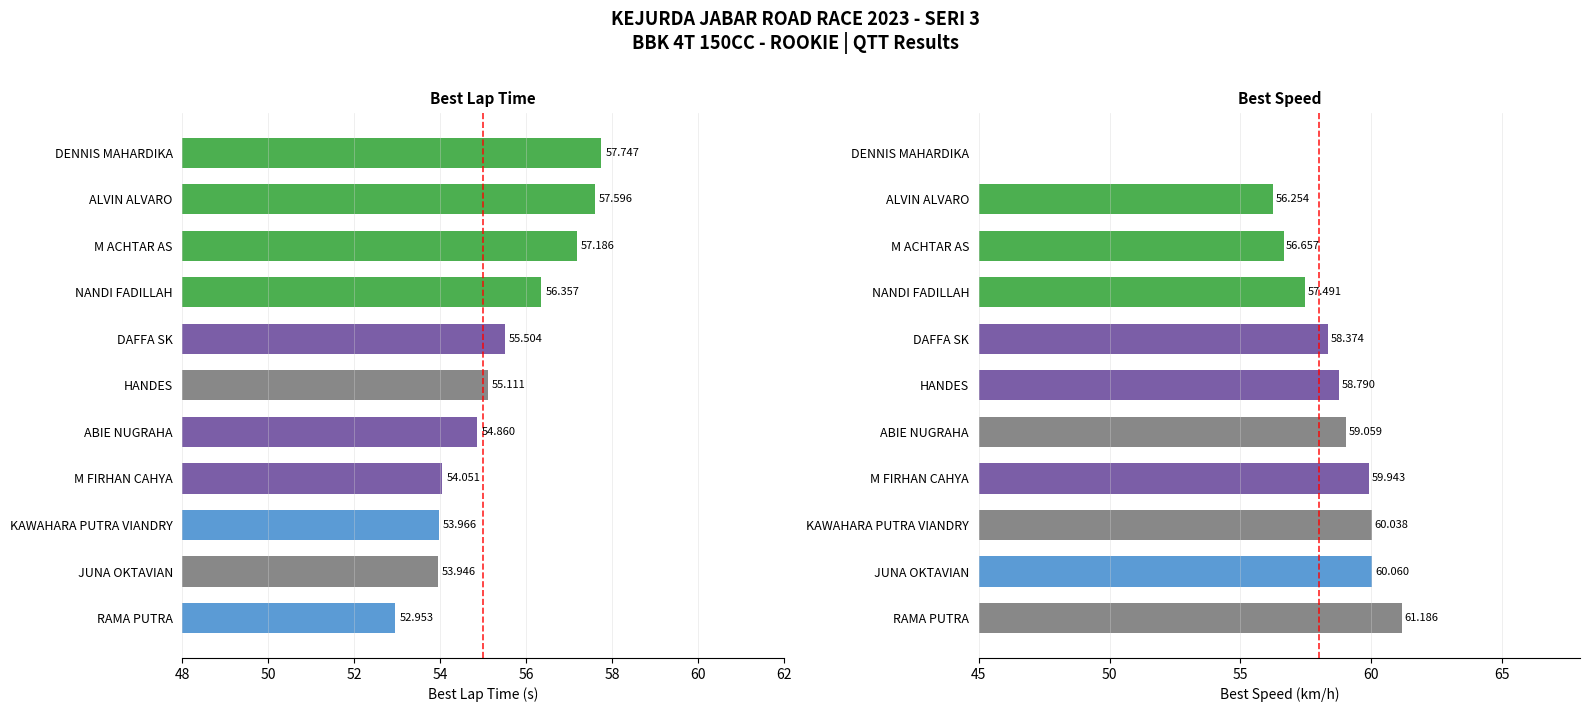

How many groups of bars are there?

11